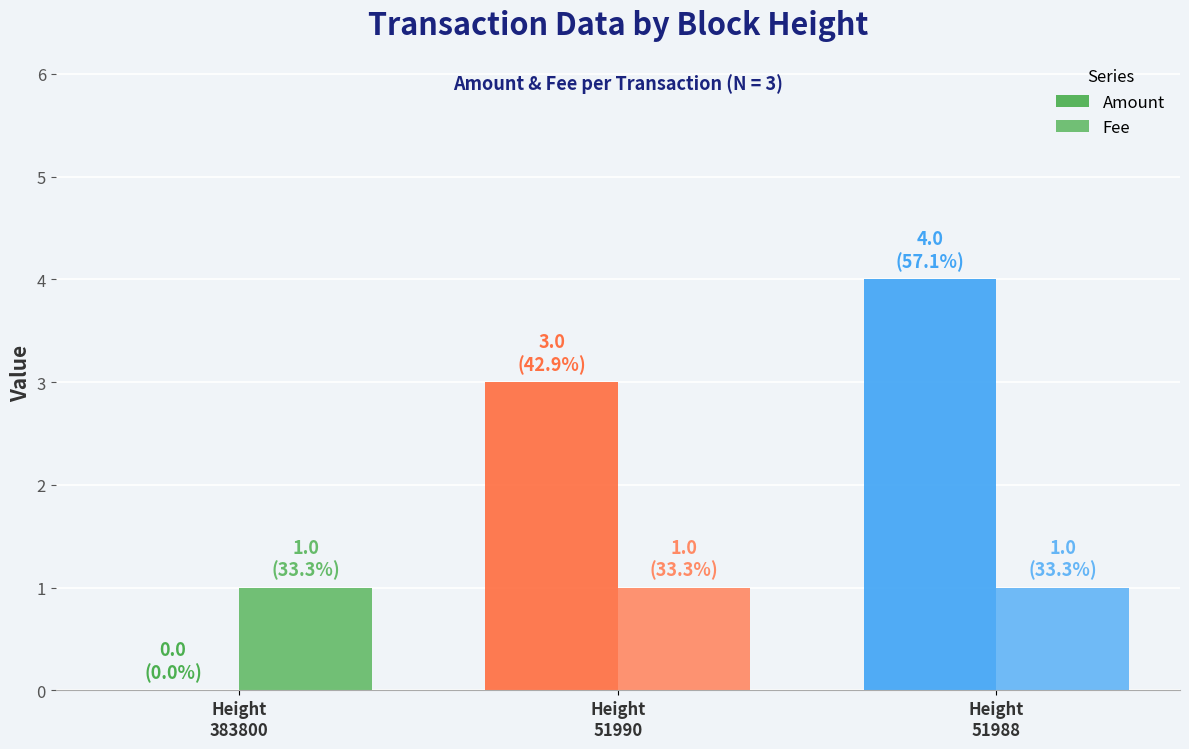

What is the value of the Fee bar at the 1st from the left?

1